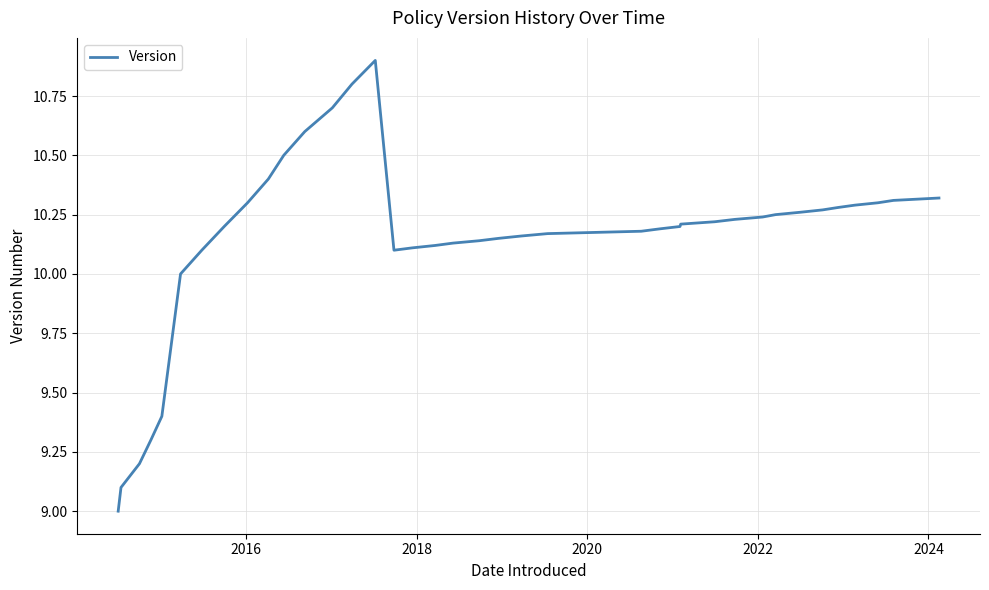

What is the difference between the maximum and minimum values?

1.9